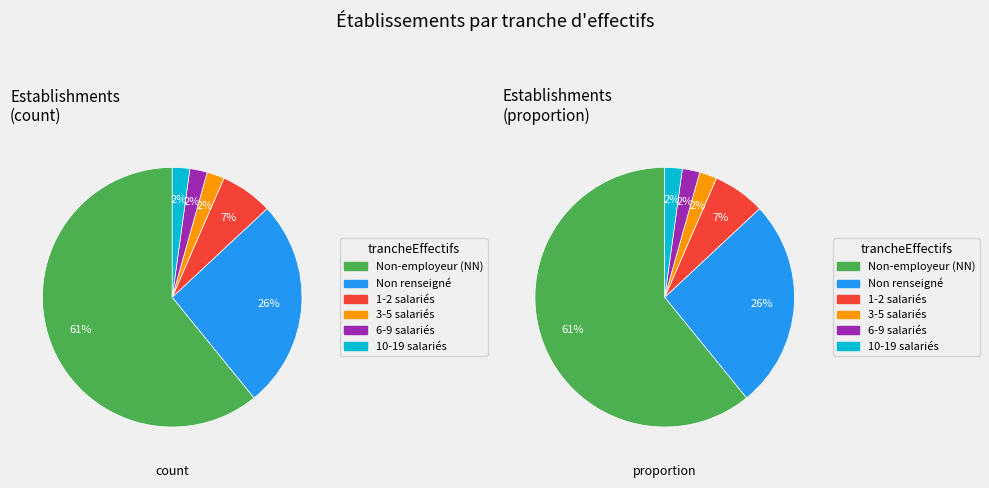

Which category accounts for the majority?

NN